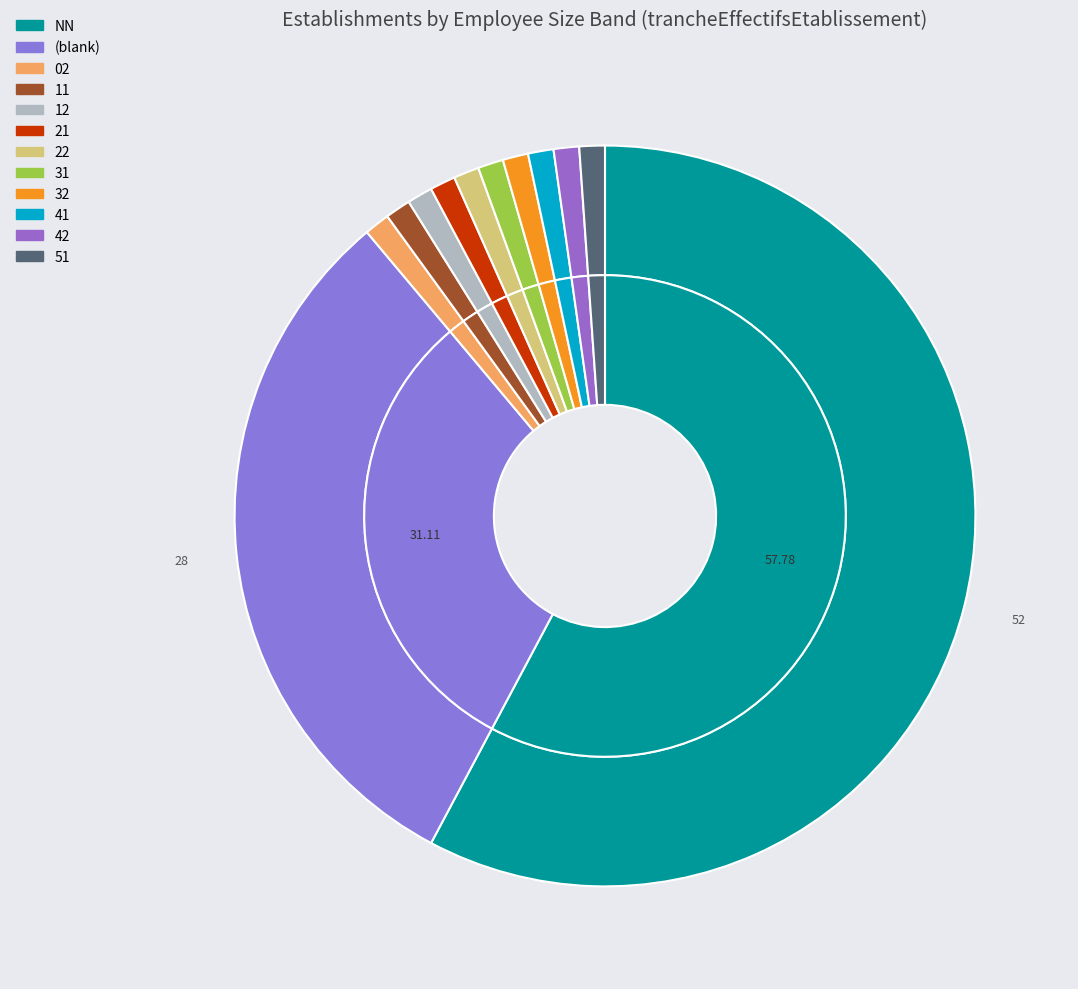

Is the sum of 21 and 32 greater than half?

No